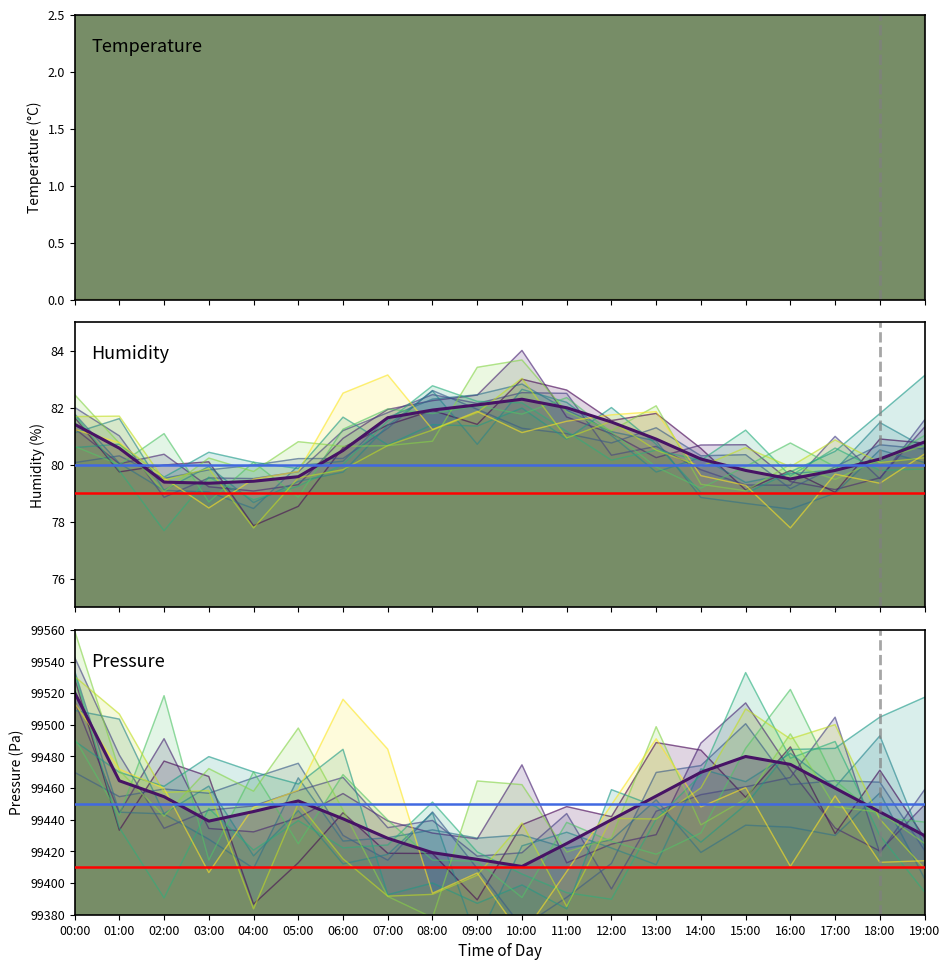

Which series changed the most between 07:00 and 08:00?

pressure_norm